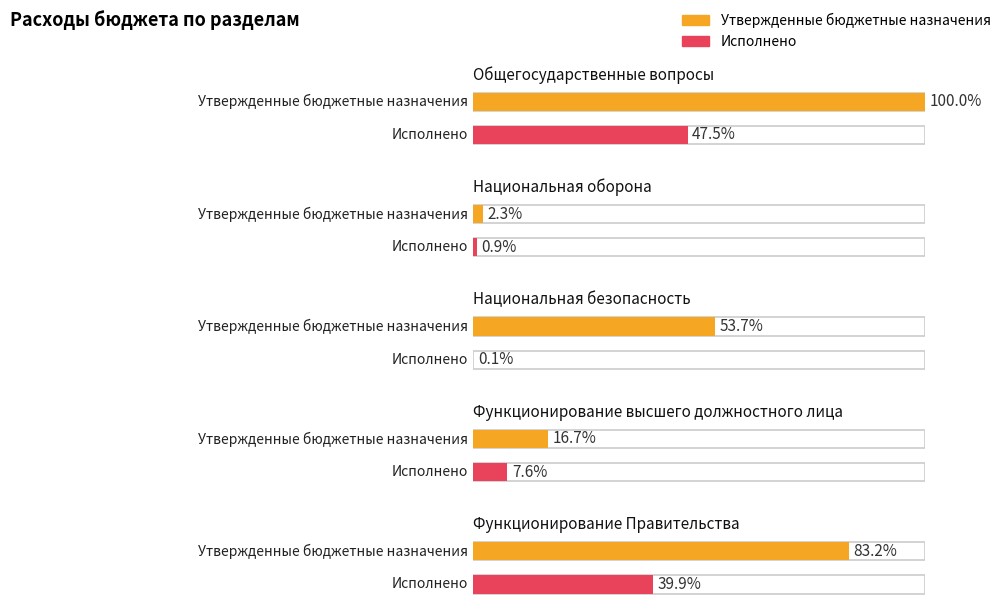

What is the label of the 3rd bar from the left?

Национальная безопасность